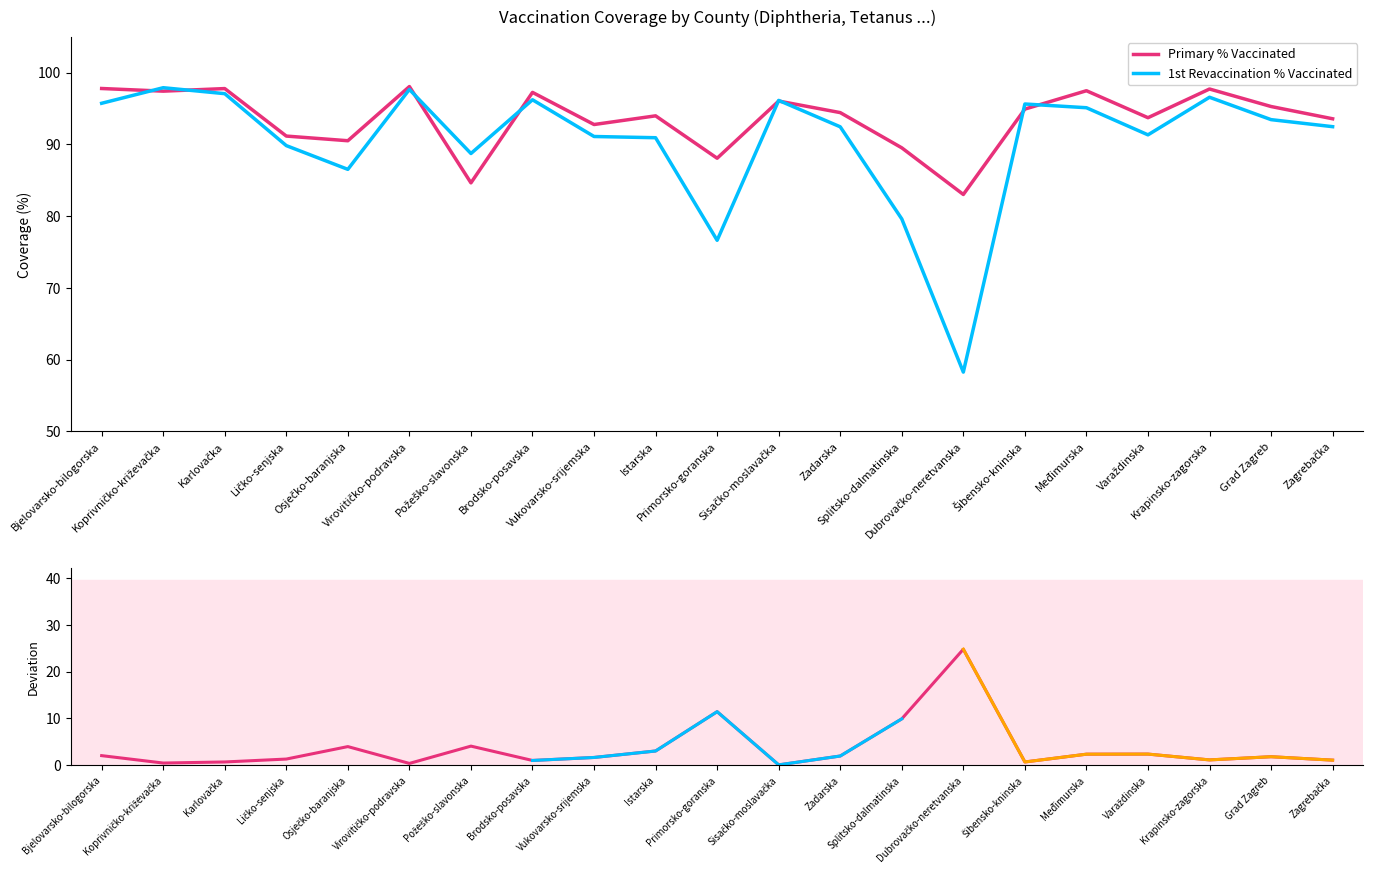

After their last crossing, which series has the higher values: 1st Revaccination % Vaccinated or Primary % Vaccinated?

Primary % Vaccinated